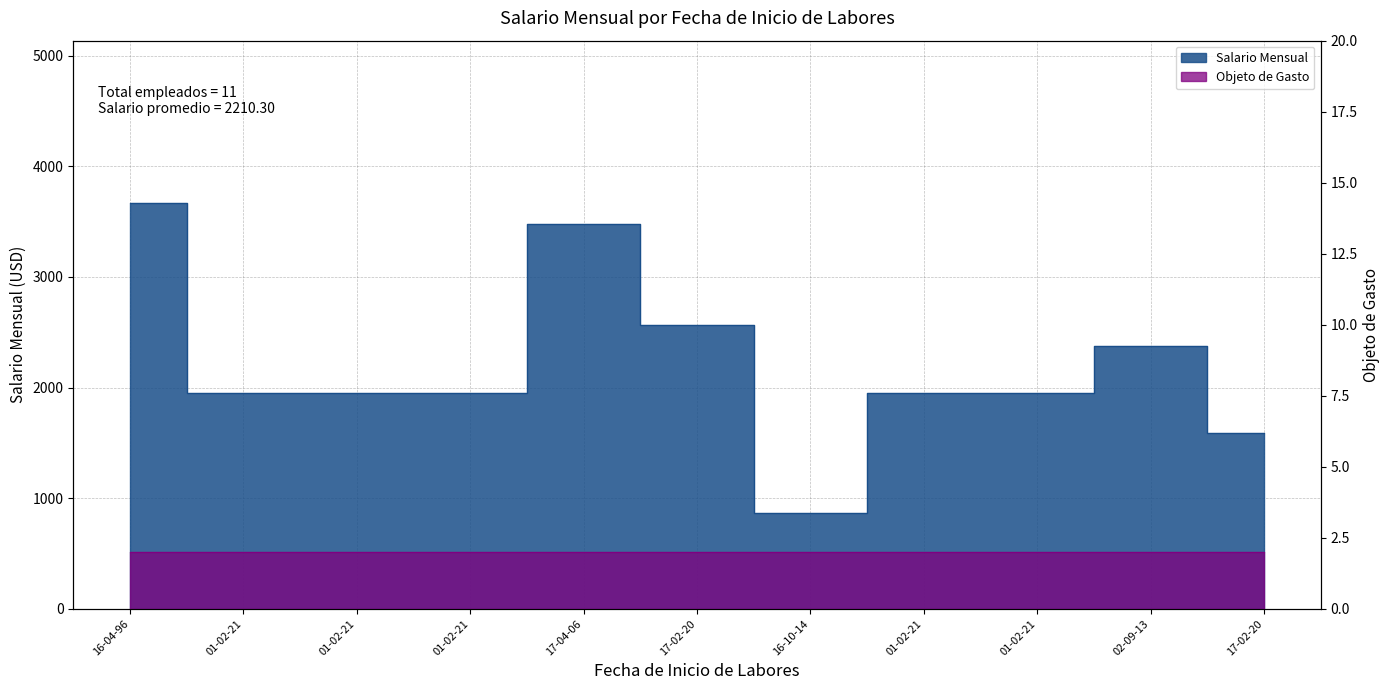

How many lines are shown in the chart?

1